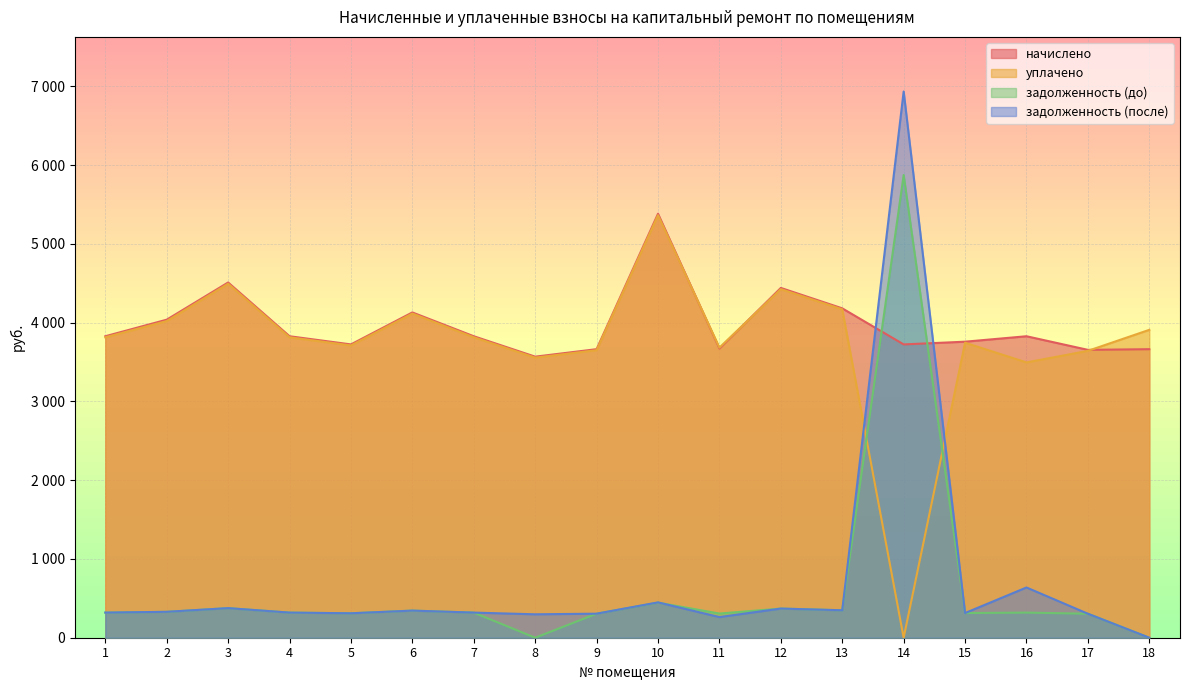

True or false: задолженность (до) has a value of 375.8 at 3.

True